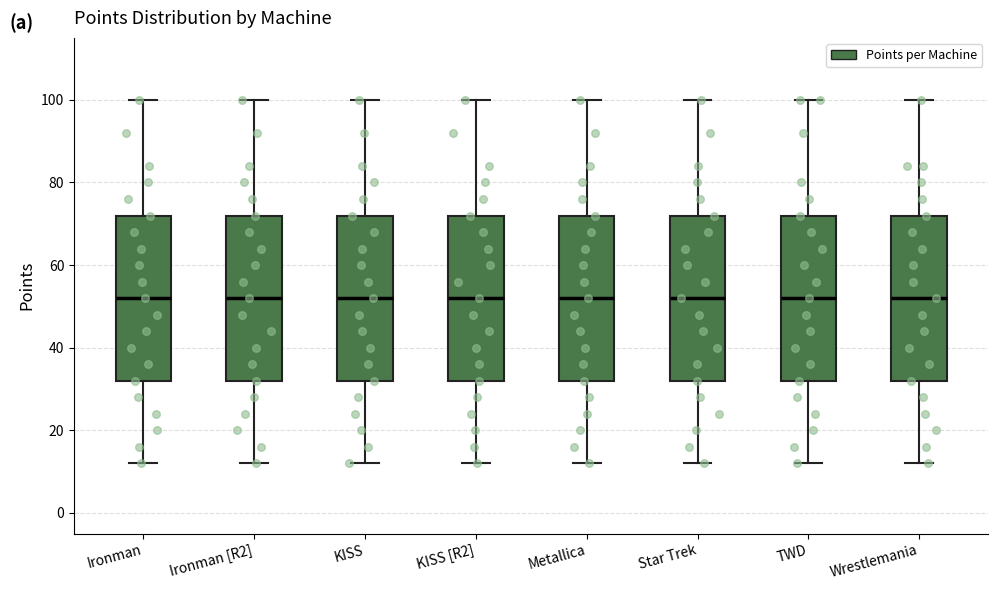

Where does the upper whisker of the box for Metallica end on the y-axis? The values are not printed on the chart, so give them approximately, as read against the axis.

100